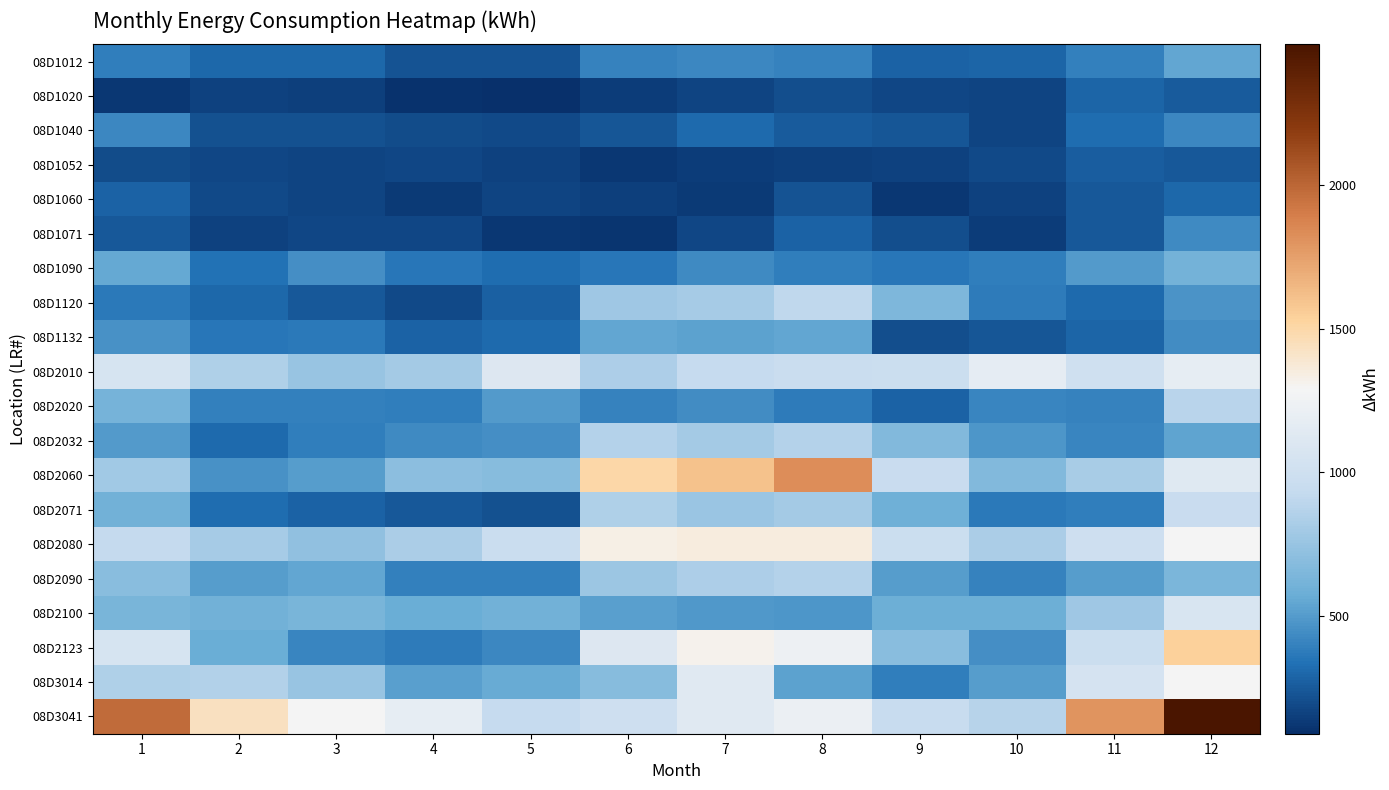

Reading left to right, what are all the values shown in this chart?

08D1012: 1=386.5	2=298.2	3=304.6	4=226.6	5=229.4	6=400.6	7=423.8	8=404.3	9=282.6	10=295.8	11=390.2	12=541.6
08D1020: 1=118.8	2=155.7	3=149.1	4=105.5	5=89.6	6=143.4	7=166.2	8=203.6	9=175.9	10=171.5	11=287.9	12=255.4
08D1040: 1=421.5	2=220.1	3=213.0	4=193.1	5=183.6	6=236.4	7=305.4	8=251.1	9=239.3	10=172.9	11=318.5	12=422.6
08D1052: 1=198.9	2=178.3	3=169.7	4=174.6	5=162.2	6=122.2	7=137.3	8=153.5	9=158.8	10=186.2	11=264.7	12=242.2
08D1060: 1=283.3	2=185.4	3=168.5	4=135.2	5=164.9	6=151.4	7=131.1	8=229.2	9=126.9	10=158.1	11=245.3	12=297.2
08D1071: 1=243.2	2=163.9	3=178.9	4=181.3	5=124.1	6=116.9	7=177.2	8=279.6	9=204.8	10=143.5	11=244.8	12=430.4
08D1090: 1=552.6	2=334.7	3=452.4	4=352.2	5=321.6	6=361.3	7=431.2	8=382.2	9=359.2	10=386.9	11=496.0	12=605.7
08D1120: 1=366.1	2=298.8	3=247.6	4=187.6	5=267.9	6=781.8	7=806.5	8=910.6	9=649.3	10=376.1	11=309.6	12=468.0
08D1132: 1=458.8	2=354.4	3=364.5	4=280.7	5=313.2	6=544.3	7=521.1	8=546.5	9=209.9	10=233.8	11=288.9	12=441.9
08D2010: 1=1055.1	2=841.6	3=747.8	4=798.8	5=1103.1	6=837.5	7=940.2	8=968.9	9=972.1	10=1173.9	11=1001.1	12=1177.4
08D2020: 1=618.1	2=396.8	3=395.3	4=382.7	5=494.3	6=405.0	7=443.7	8=372.4	9=284.1	10=408.6	11=403.8	12=882.9
08D2032: 1=497.5	2=311.7	3=385.1	4=427.1	5=454.5	6=862.2	7=797.6	8=865.5	9=666.9	10=473.9	11=409.2	12=530.8
08D2060: 1=784.7	2=464.4	3=504.6	4=708.1	5=689.1	6=1498.5	7=1606.6	8=1825.6	9=956.4	10=668.5	11=819.0	12=1123.6
08D2071: 1=598.2	2=315.1	3=285.0	4=246.6	5=212.8	6=843.8	7=761.7	8=800.2	9=592.2	10=367.4	11=382.4	12=952.3
08D2080: 1=924.3	2=807.2	3=725.2	4=822.8	5=965.5	6=1330.7	7=1352.9	8=1352.8	9=979.9	10=827.0	11=997.0	12=1288.8
08D2090: 1=690.4	2=505.8	3=545.6	4=395.0	5=395.9	6=765.6	7=837.0	8=859.3	9=511.3	10=404.7	11=507.2	12=639.2
08D2100: 1=626.3	2=598.1	3=632.4	4=576.1	5=599.0	6=520.7	7=487.1	8=480.4	9=579.2	10=578.0	11=779.5	12=1069.6
08D2123: 1=1055.8	2=573.2	3=415.8	4=373.7	5=420.6	6=1103.5	7=1316.2	8=1231.8	9=696.8	10=454.3	11=973.0	12=1540.3
08D3014: 1=848.1	2=855.6	3=754.3	4=516.9	5=560.4	6=686.8	7=1132.0	8=520.9	9=380.7	10=508.6	11=1050.1	12=1282.6
08D3041: 1=1975.2	2=1431.1	3=1285.5	4=1184.2	5=935.8	6=994.5	7=1136.3	8=1216.9	9=948.4	10=873.3	11=1796.4	12=2489.2